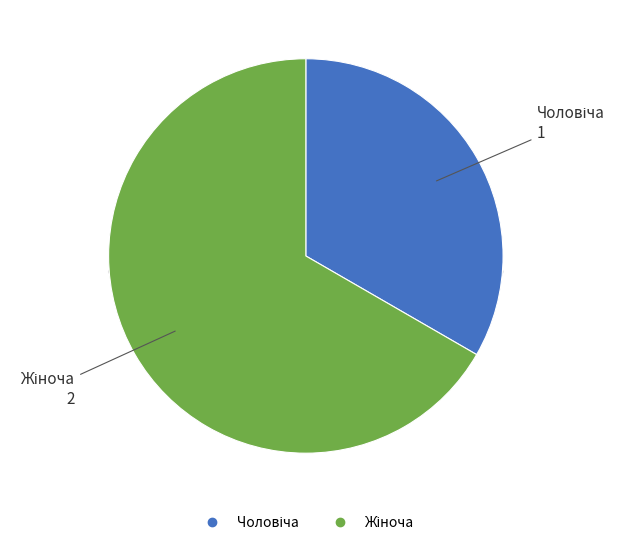

To the nearest percent, what is the average slice percentage?

50%